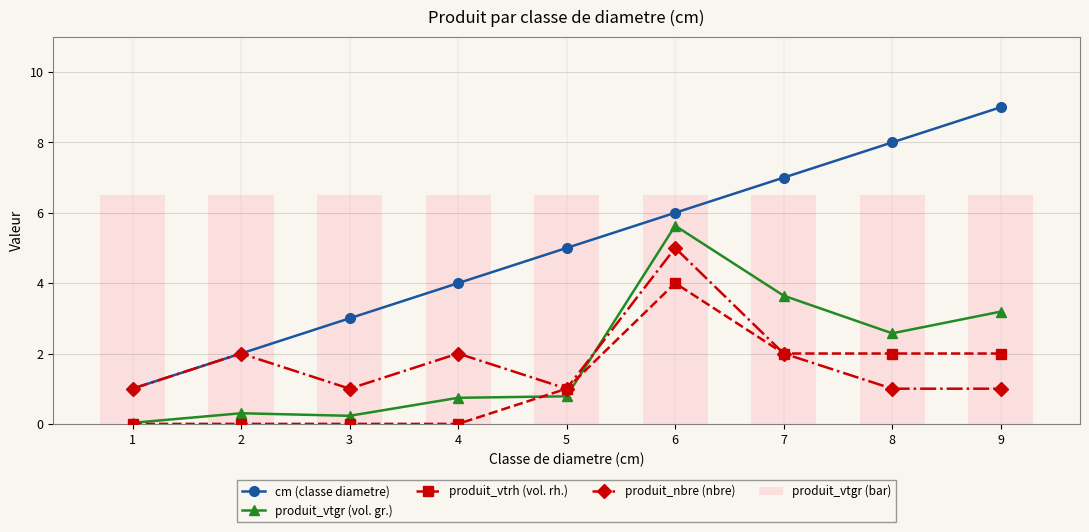

Reading left to right, list all the values displayed in this chart.

cm (classe diametre): 1=1.0	2=2.0	3=3.0	4=4.0	5=5.0	6=6.0	7=7.0	8=8.0	9=9.0
produit_vtgr (vol. gr.): 1=0.0	2=0.3	3=0.2	4=0.7	5=0.8	6=5.6	7=3.6	8=2.6	9=3.2
produit_vtrh (vol. rh.): 1=0.0	2=0.0	3=0.0	4=0.0	5=1.0	6=4.0	7=2.0	8=2.0	9=2.0
produit_nbre (nbre): 1=1.0	2=2.0	3=1.0	4=2.0	5=1.0	6=5.0	7=2.0	8=1.0	9=1.0
produit_vtgr (bar): 1=6.5	2=6.5	3=6.5	4=6.5	5=6.5	6=6.5	7=6.5	8=6.5	9=6.5